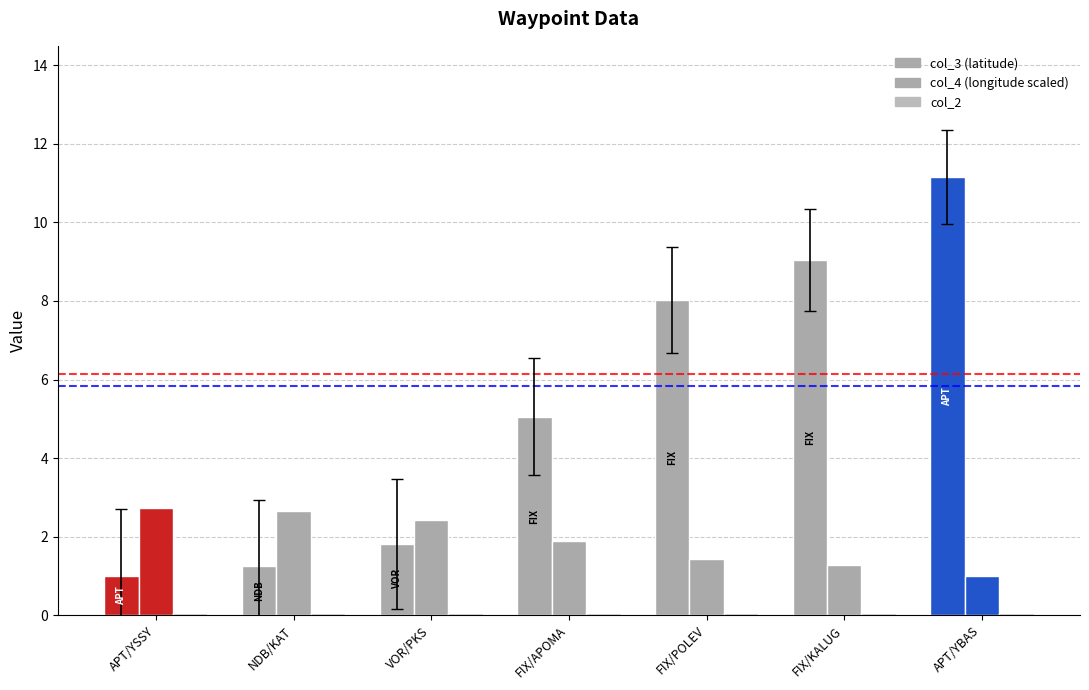

What is the difference between the col_4 (longitude scaled) values at FIX/APOMA and APT/YBAS?

0.9